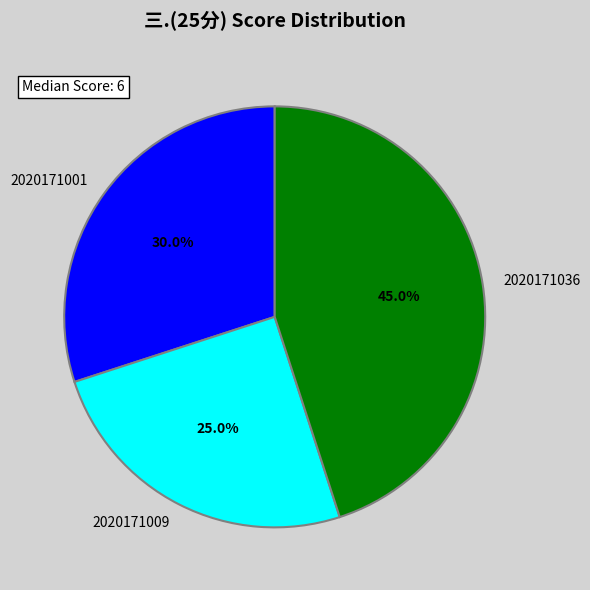

Which category has the smallest portion of the pie?

2020171009